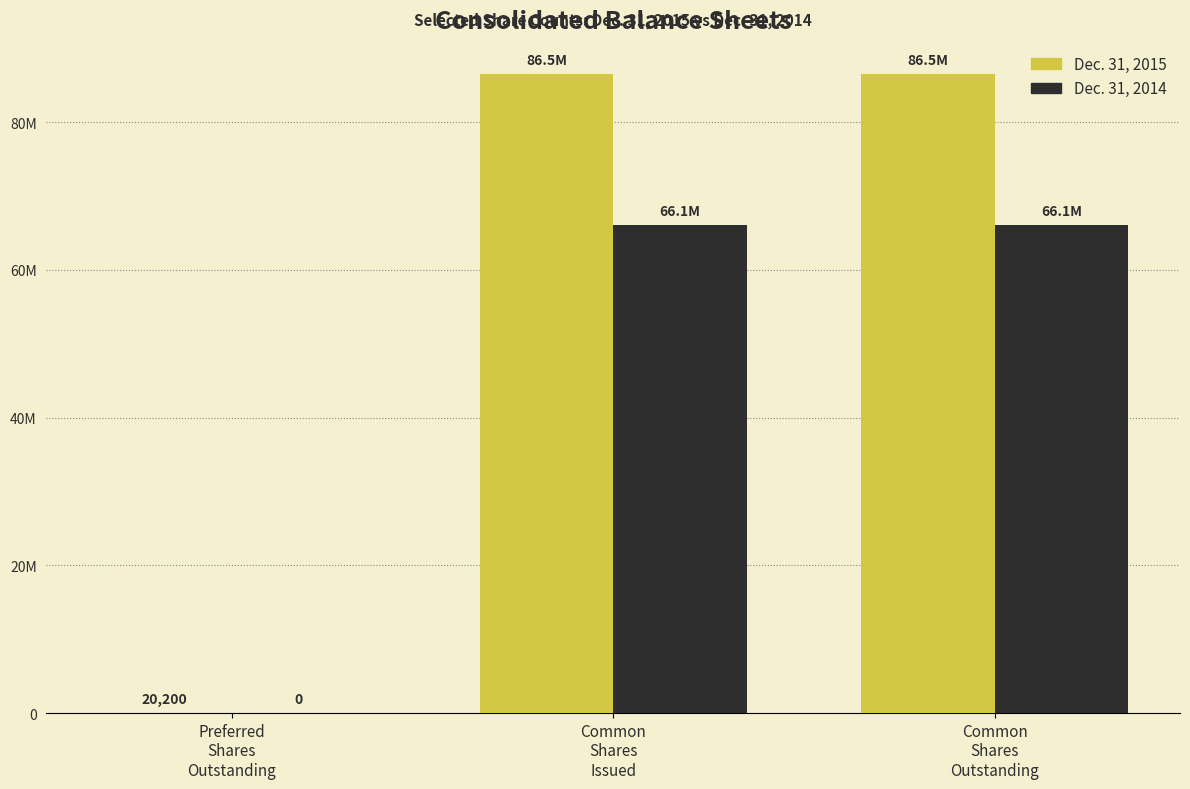

What are all the series names shown in the legend?

Dec. 31, 2015, Dec. 31, 2014